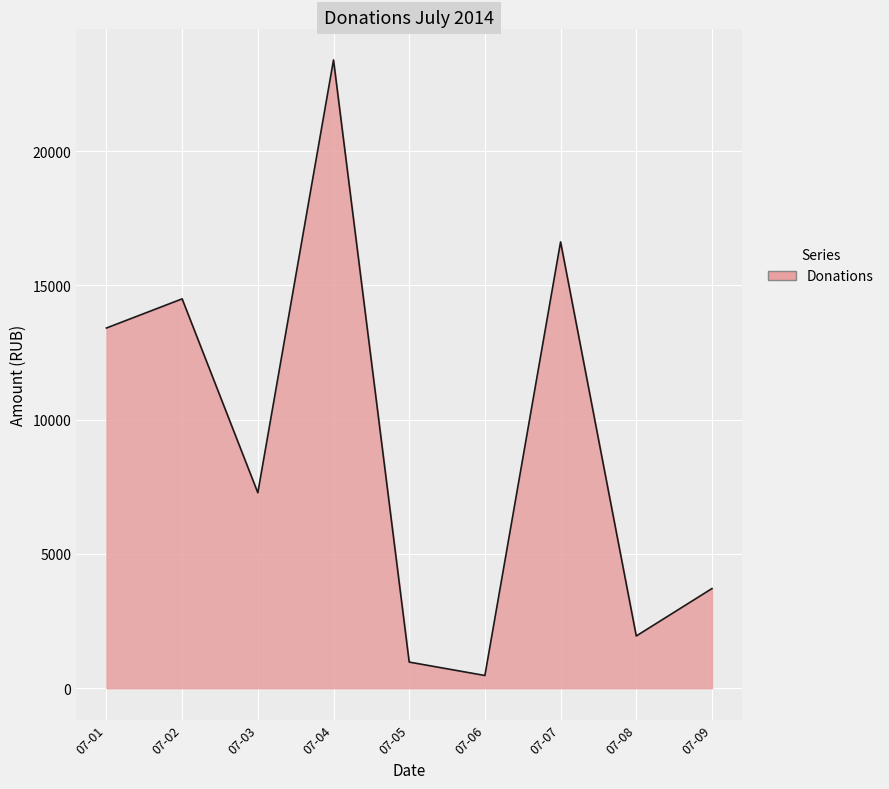

What is the ratio of the value at 07-05 to the value at 07-09?

0.3